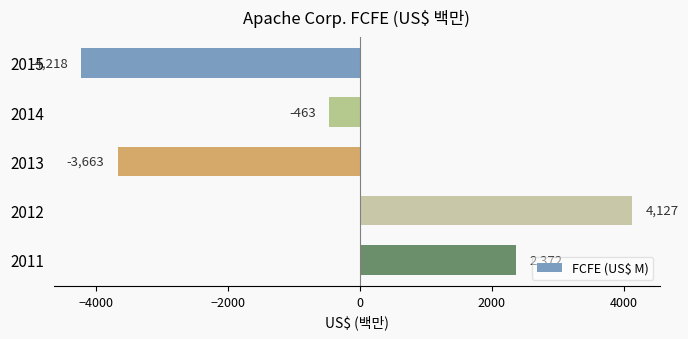

How many distinct data groups are displayed?

1